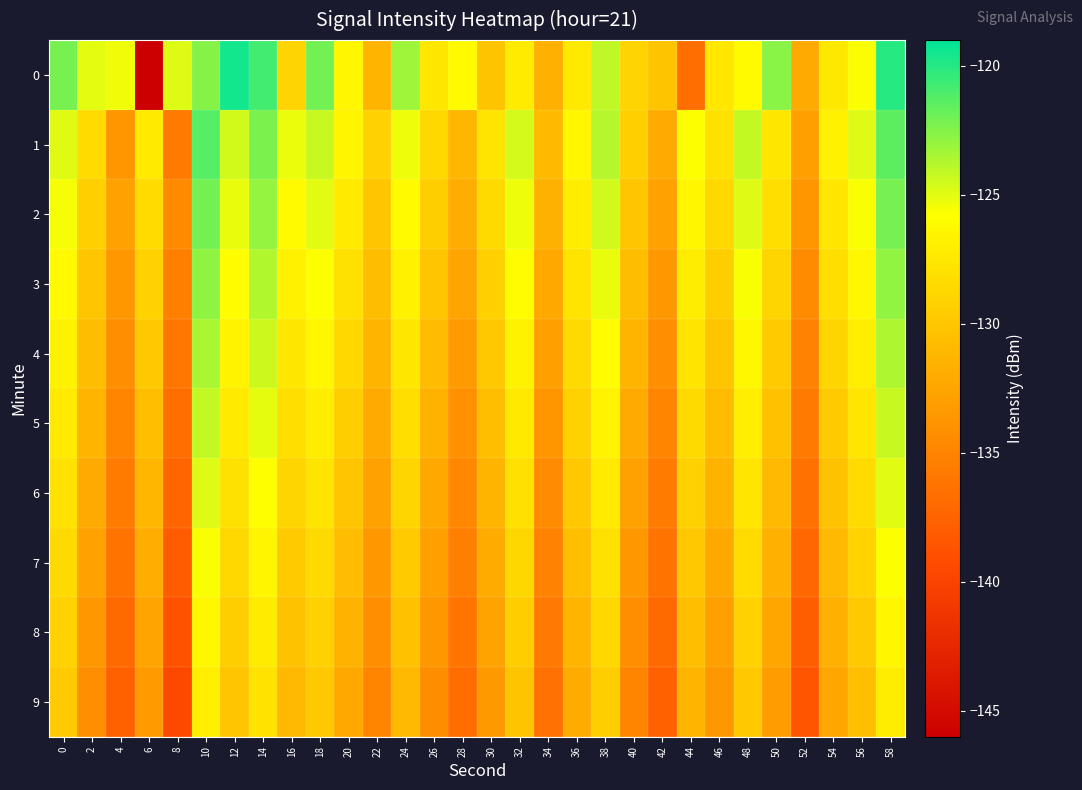

Which has a higher value, 30 or 42?

42